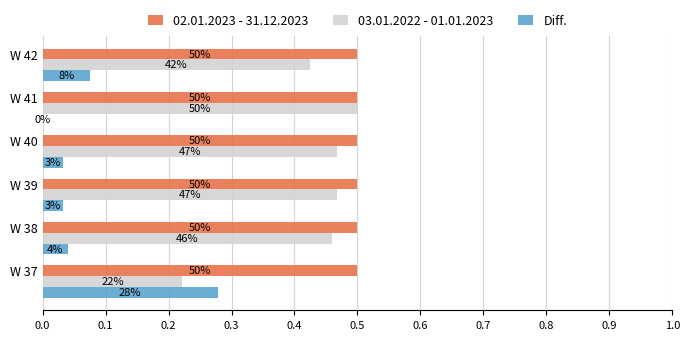

What are all the series names shown in the legend?

02.01.2023 - 31.12.2023, 03.01.2022 - 01.01.2023, Diff.